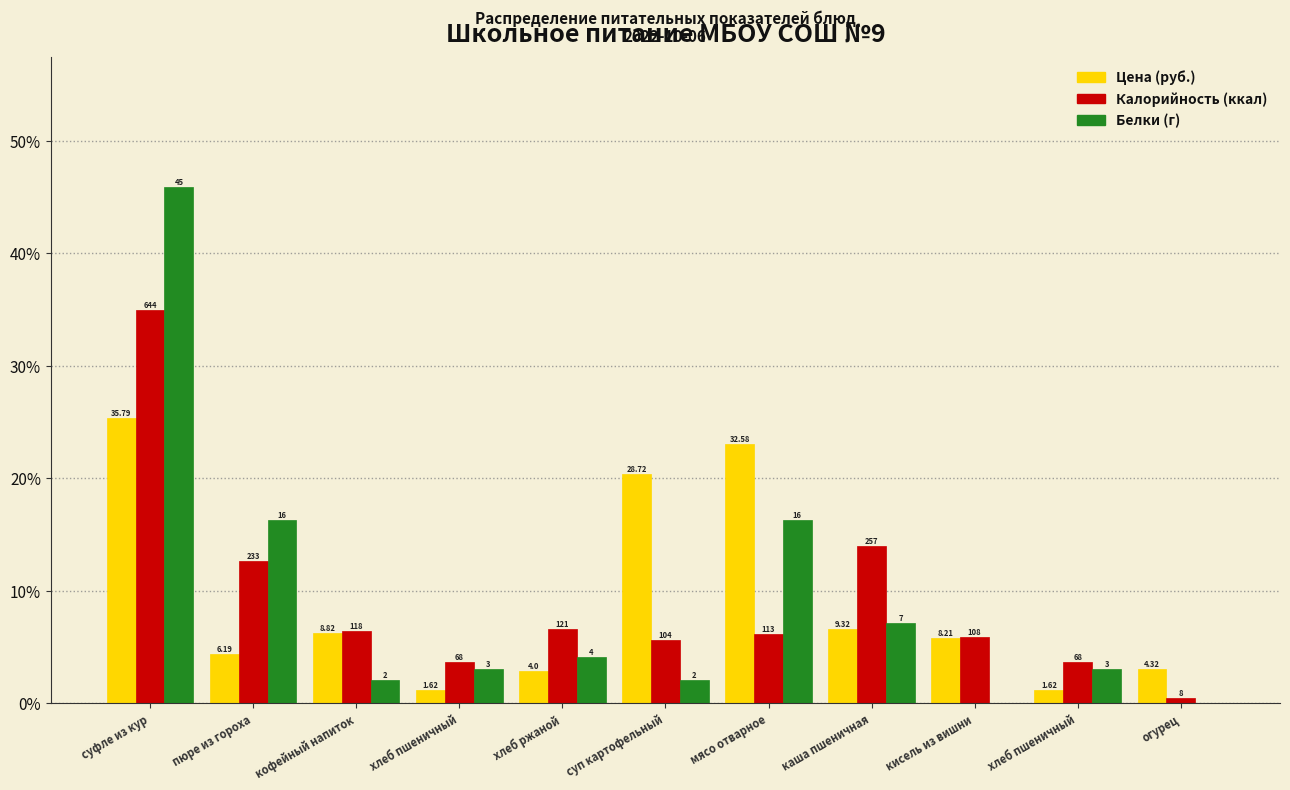

Does the chart contain stacked bars?

No